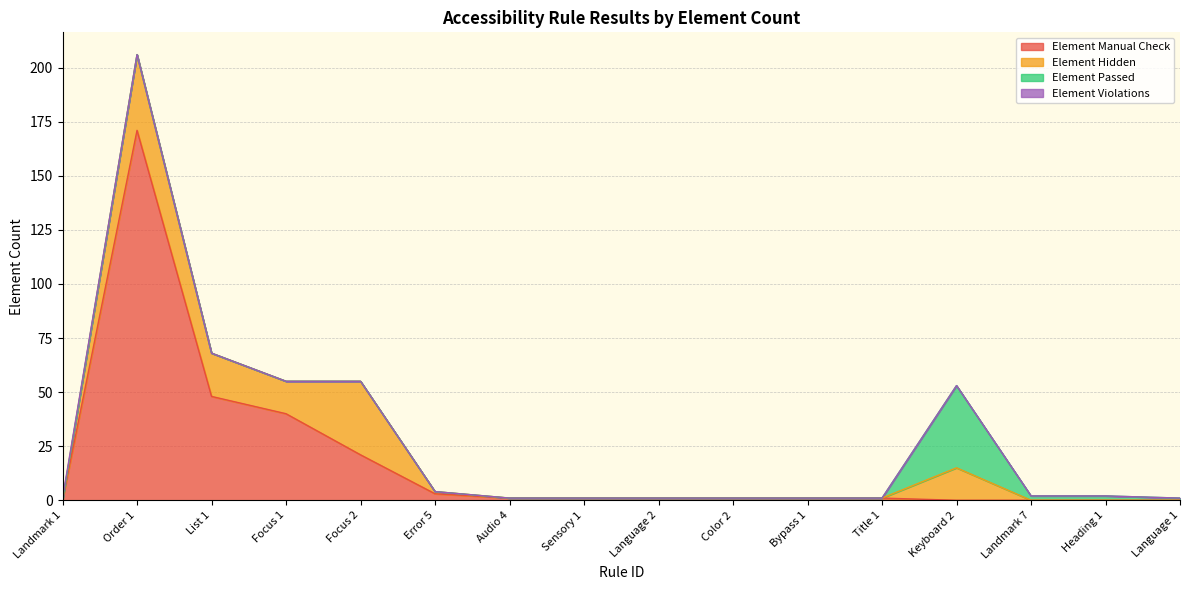

Which series changed the most between List 1 and Landmark 7?

Element Manual Check